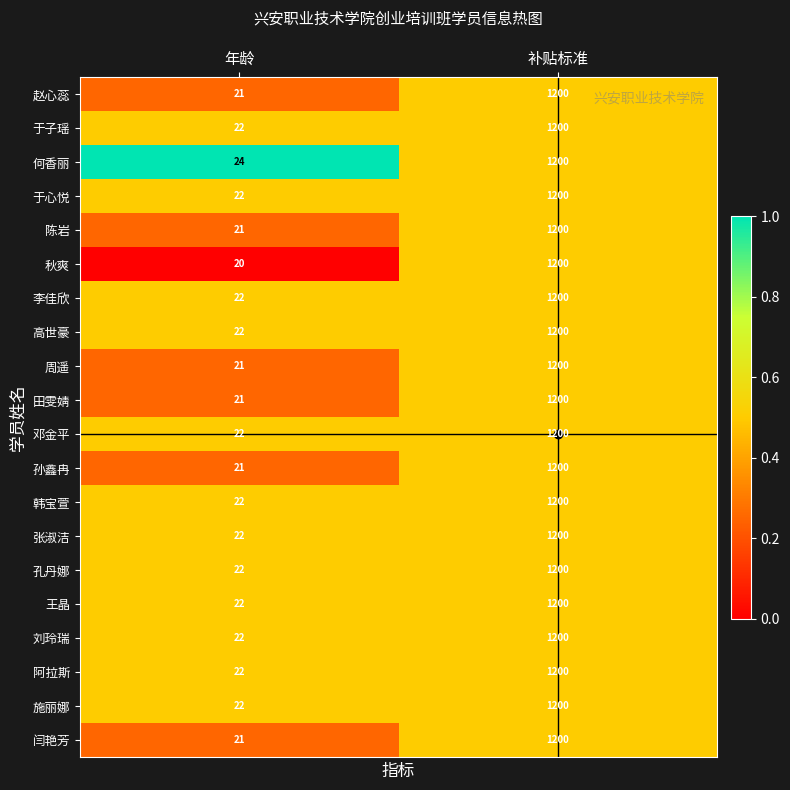

List the labels in order of 闫艳芳 value, largest first.

补贴标准, 年龄